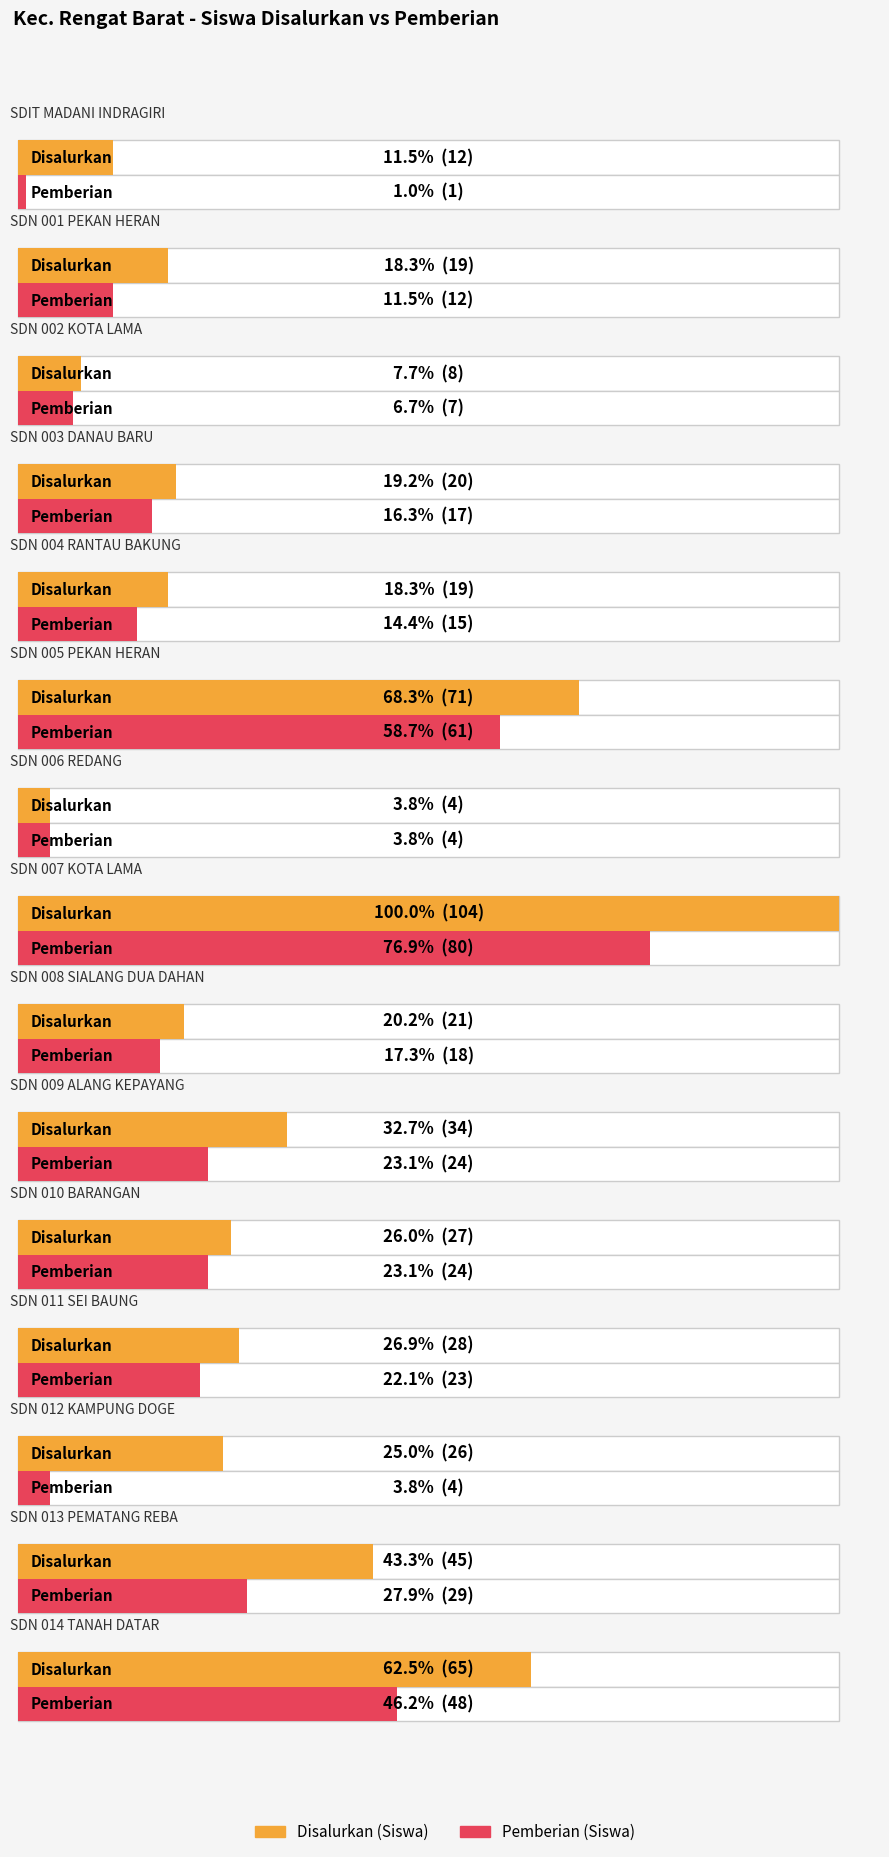

The Pemberian (Siswa) series shows 33 at SD NEGERI 010 BARANGAN. True or false?

False